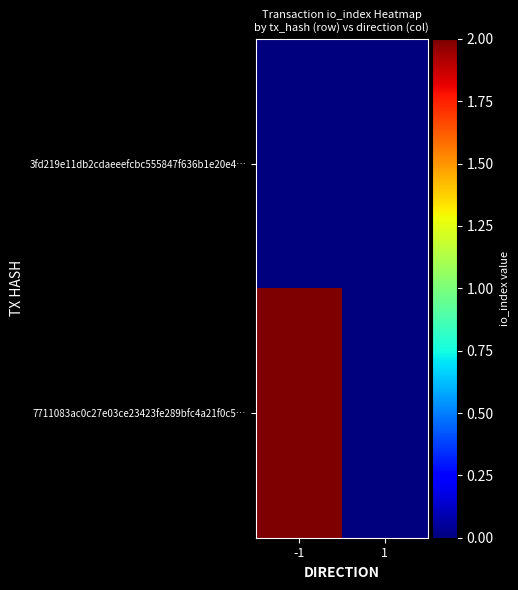

At which category does the chart reach its minimum across all series?

-1